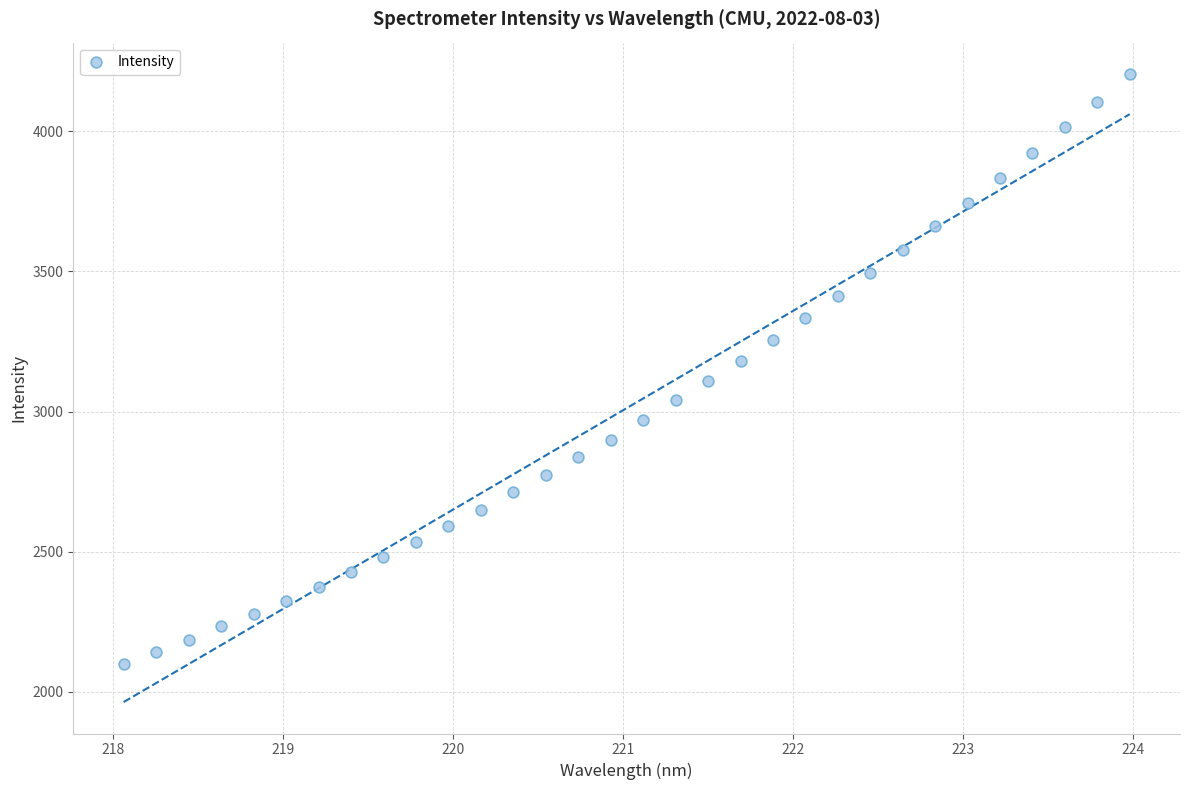

What is the range of Y values (max minus min)?

2104.8